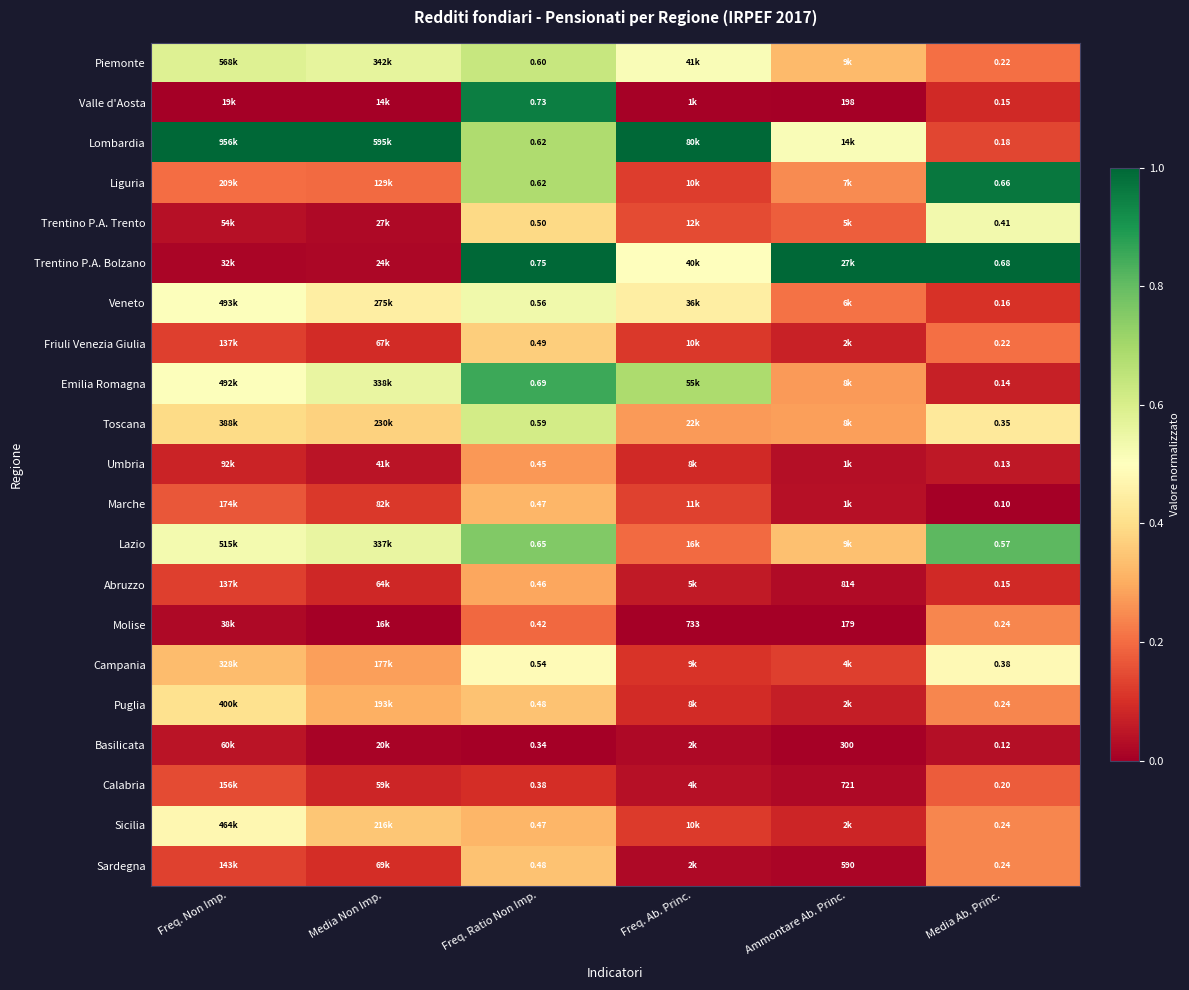

At Media Ab. Princ., list the series in order from smallest to largest.

Marche, Basilicata, Umbria, Emilia Romagna, Valle d'Aosta, Abruzzo, Veneto, Lombardia, Calabria, Piemonte, Friuli Venezia Giulia, Molise, Puglia, Sicilia, Sardegna, Toscana, Campania, Trentino P.A. Trento, Lazio, Liguria, Trentino P.A. Bolzano